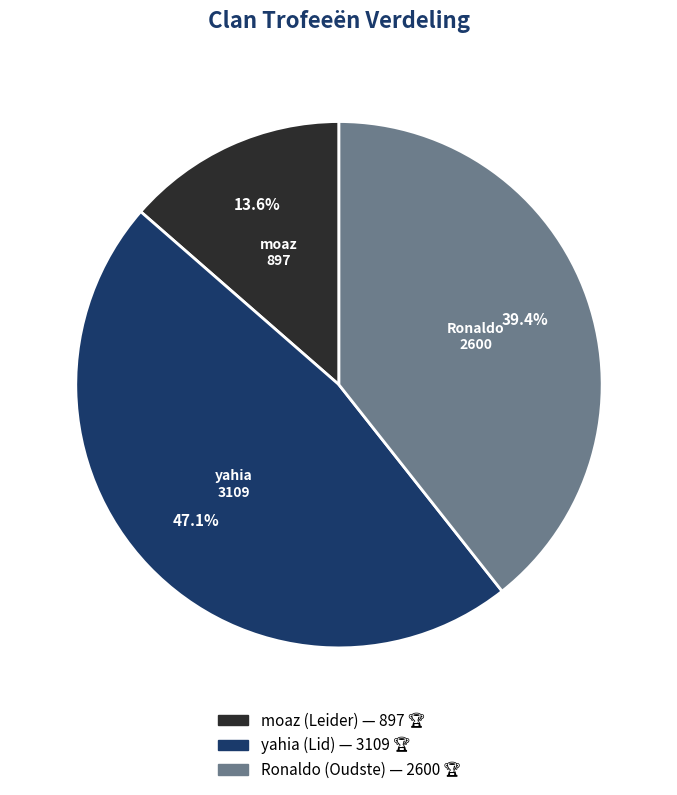

Which has a higher value, yahia (Lid) or moaz (Leider)?

yahia (Lid)